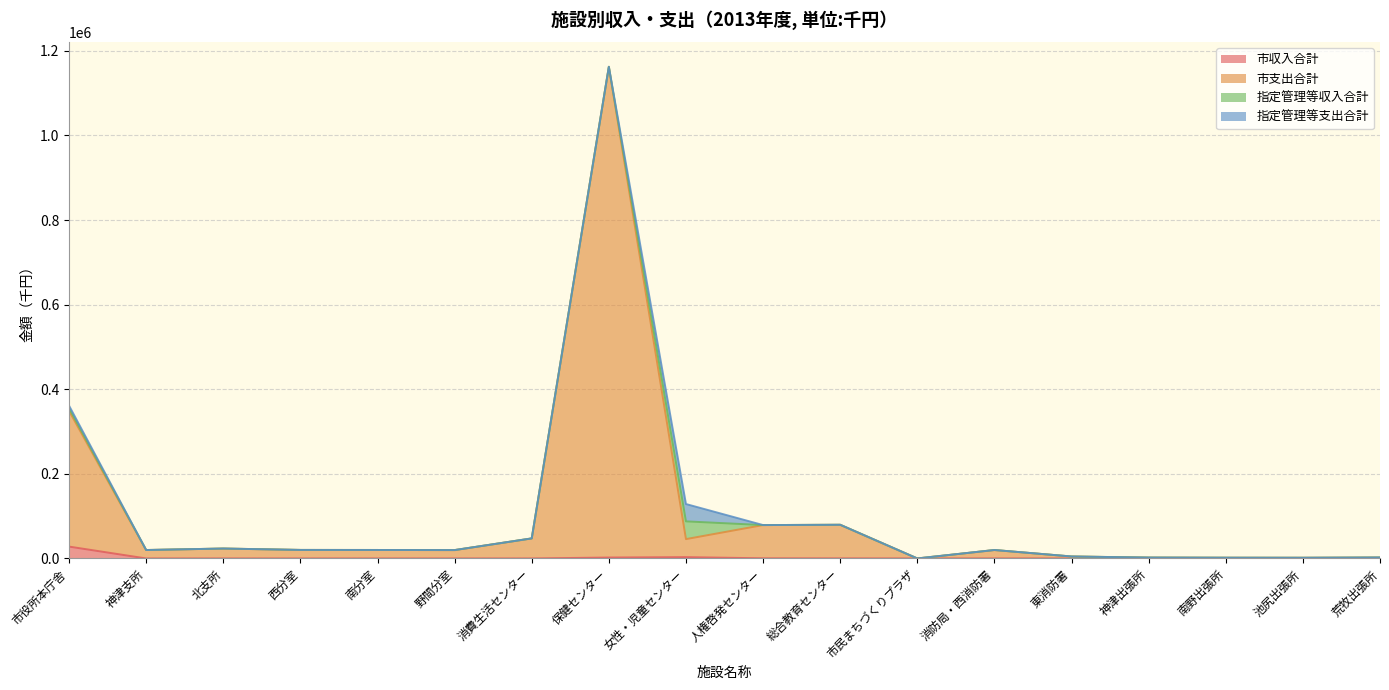

What is the difference between the 市支出合計 values at 女性・児童センター and 野間分室?

25950